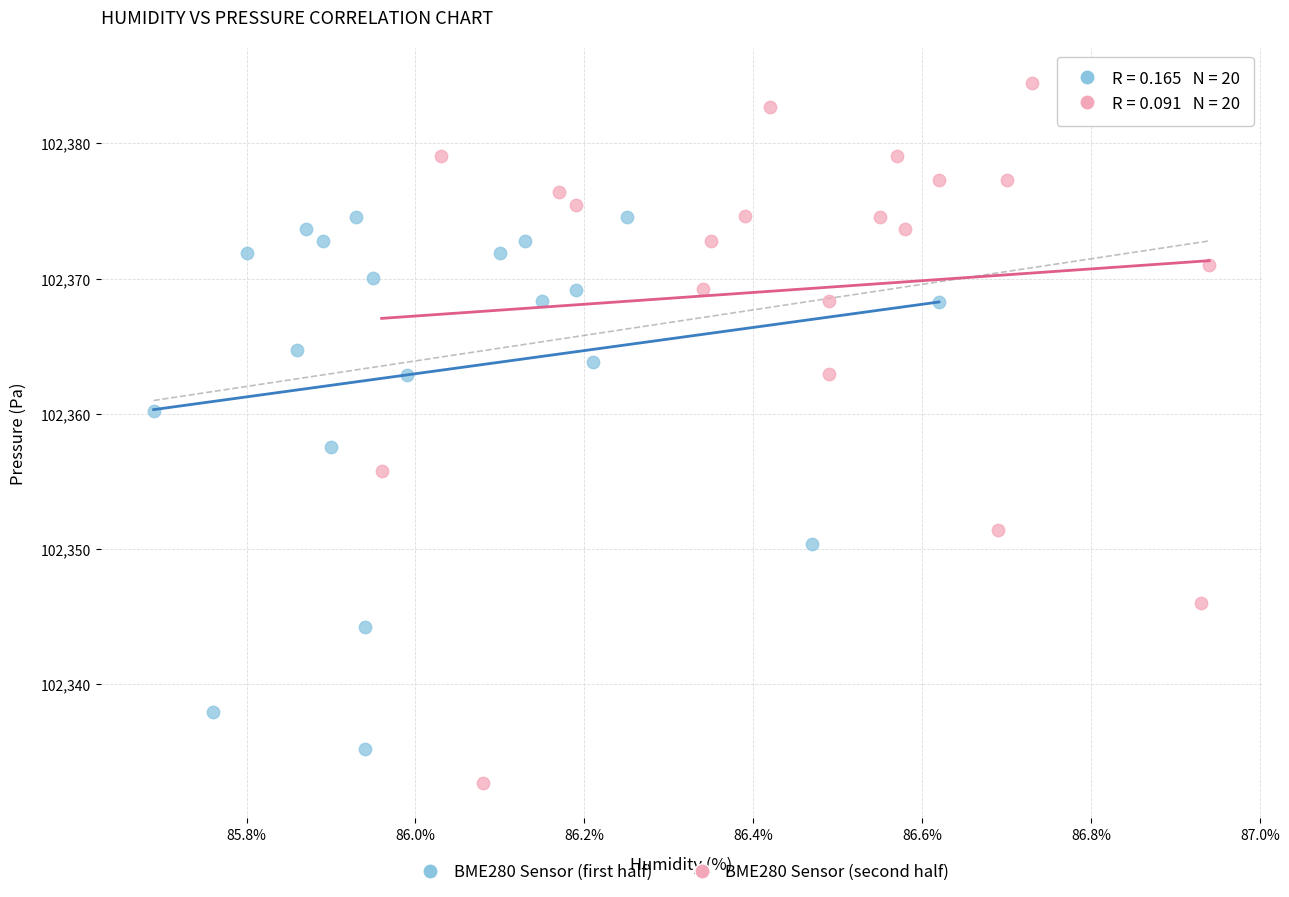

Which series contains the highest Y value?

BME280 Sensor (second half)